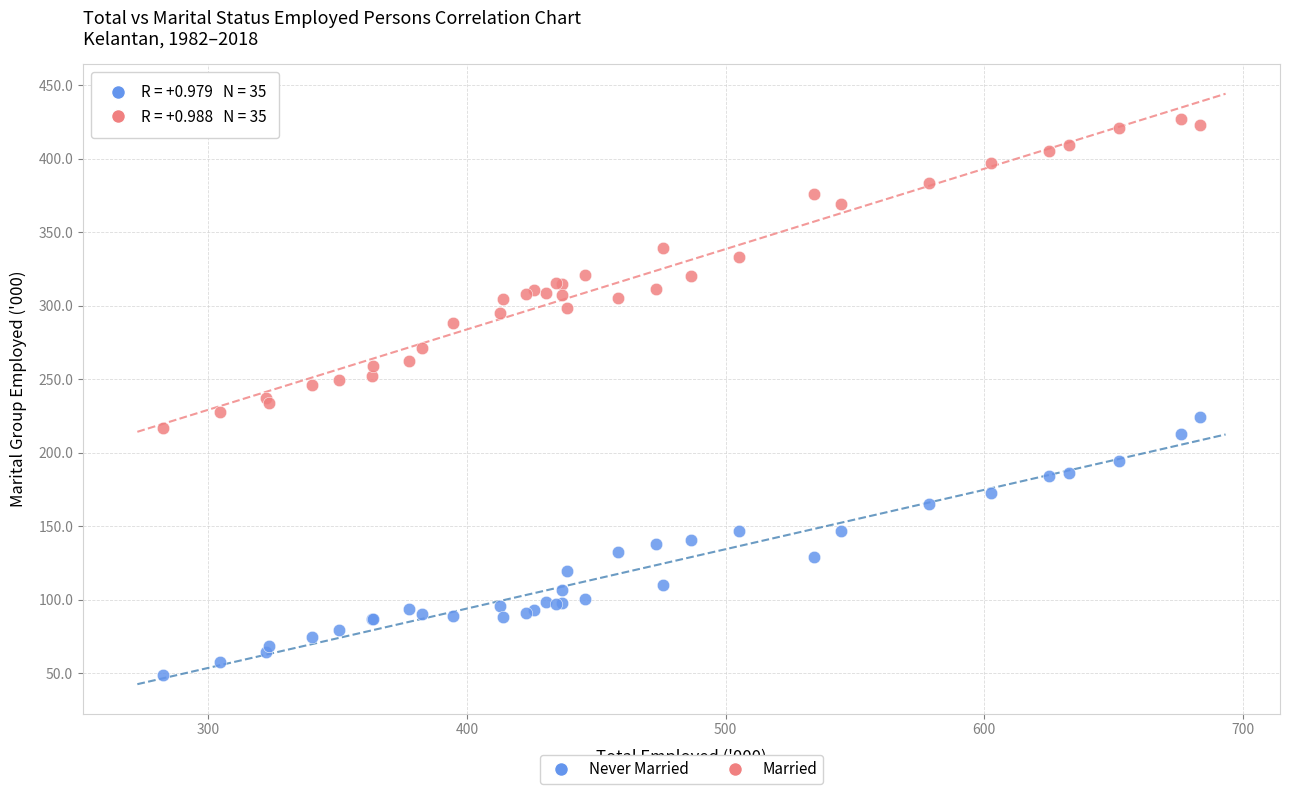

Which series reaches the maximum Y coordinate?

Married